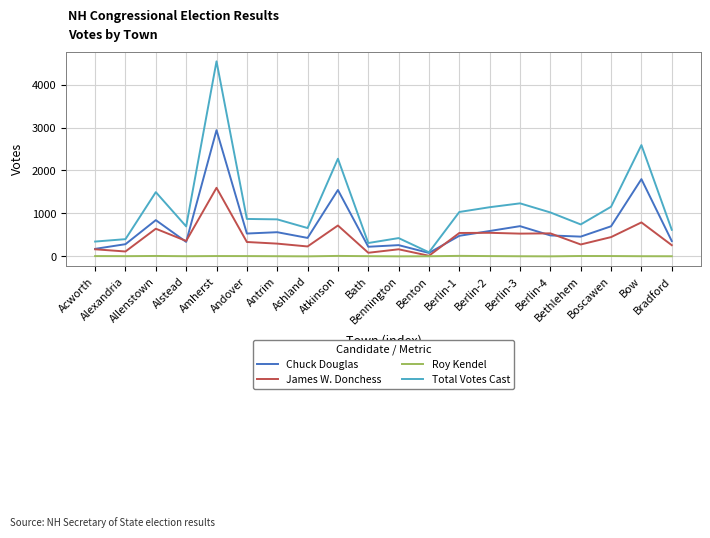

How many lines are shown in the chart?

4